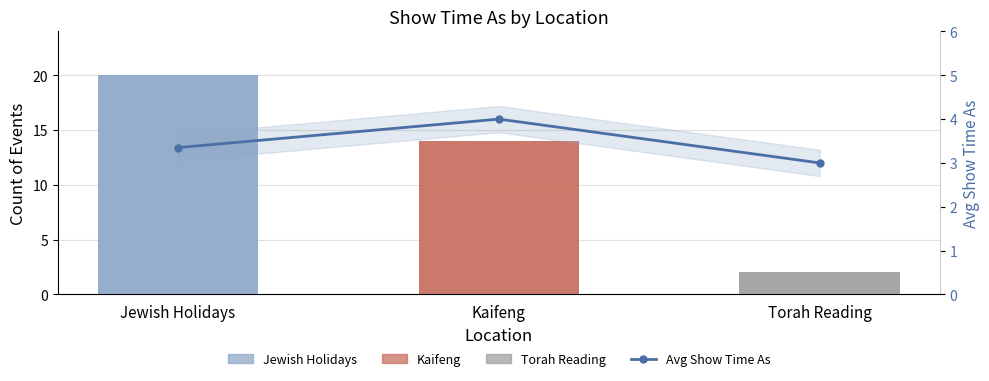

Rank the categories by value from highest to lowest.

Kaifeng, Jewish Holidays, Torah Reading